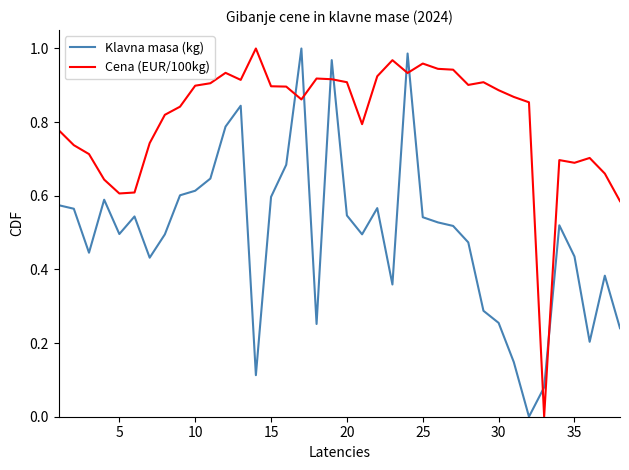

List the series in order of their overall mean, highest first.

Cena (EUR/100kg), Klavna masa (kg)